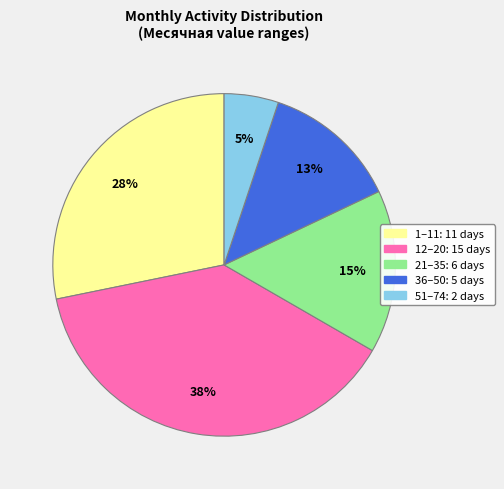

To the nearest percent, what is the average slice percentage?

20%